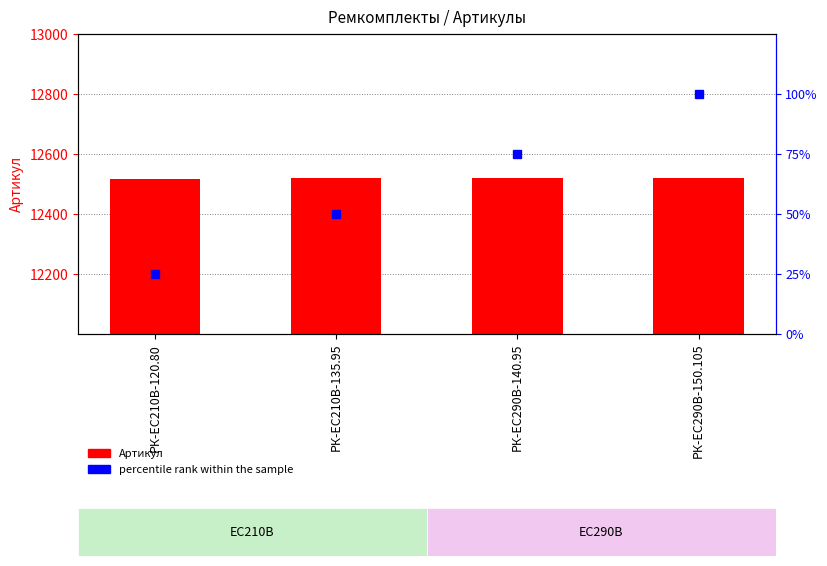

Are the bars grouped side by side (vs. stacked)?

Yes